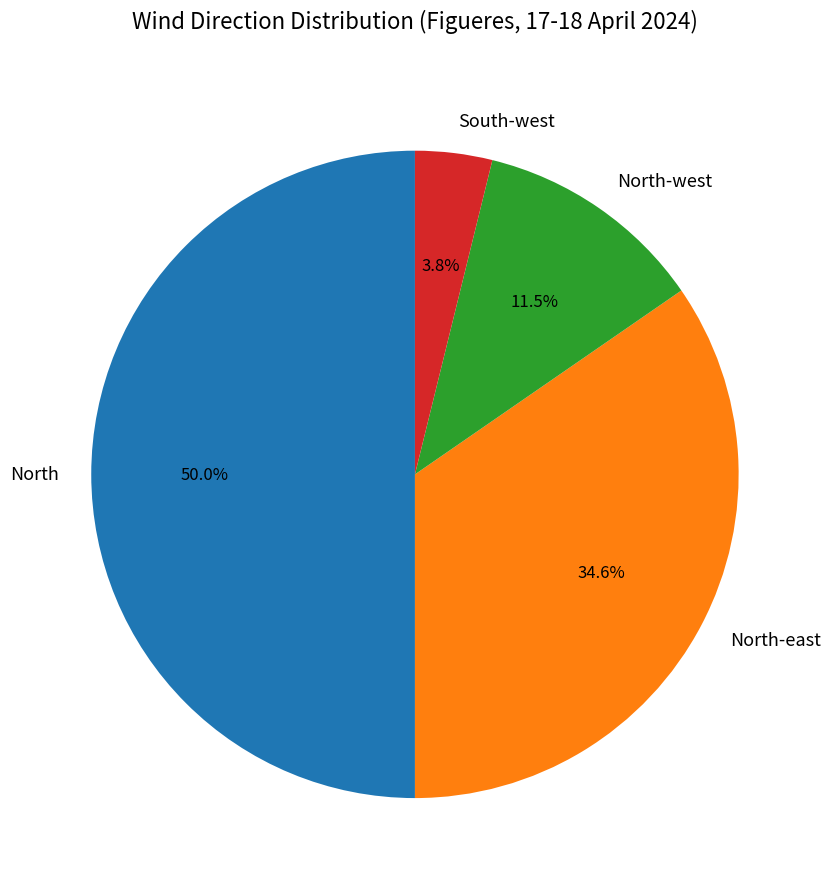

Between South-west and North-east, which is larger?

North-east